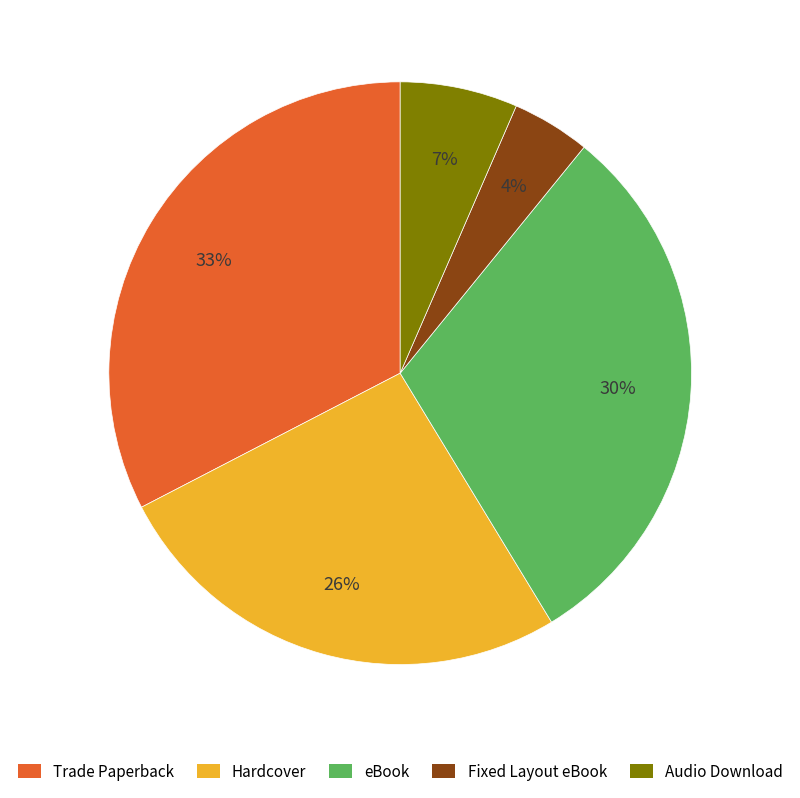

Does Audio Download account for over 50% of the chart?

No